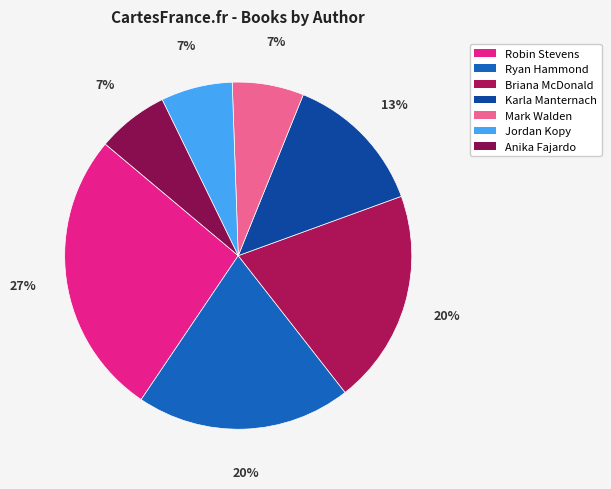

What percentage is the Ryan Hammond slice, to the nearest percent?

20%